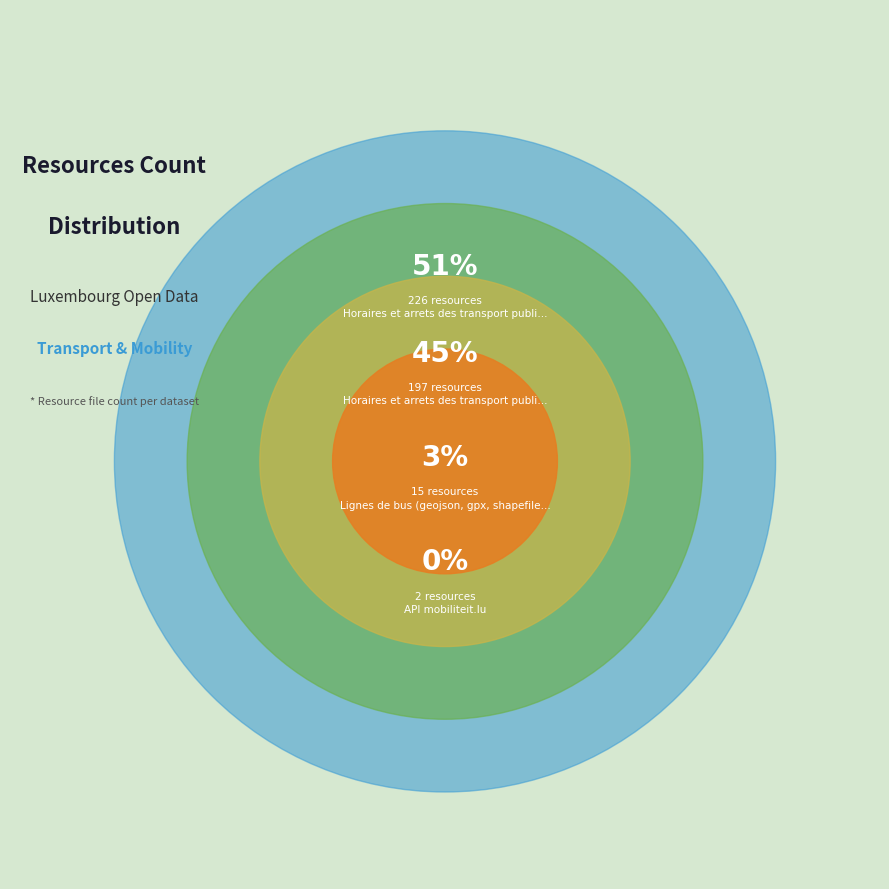

Combined, do API mobiliteit.lu and Horaires et arrets des transport publics (POI) account for over 50%?

No